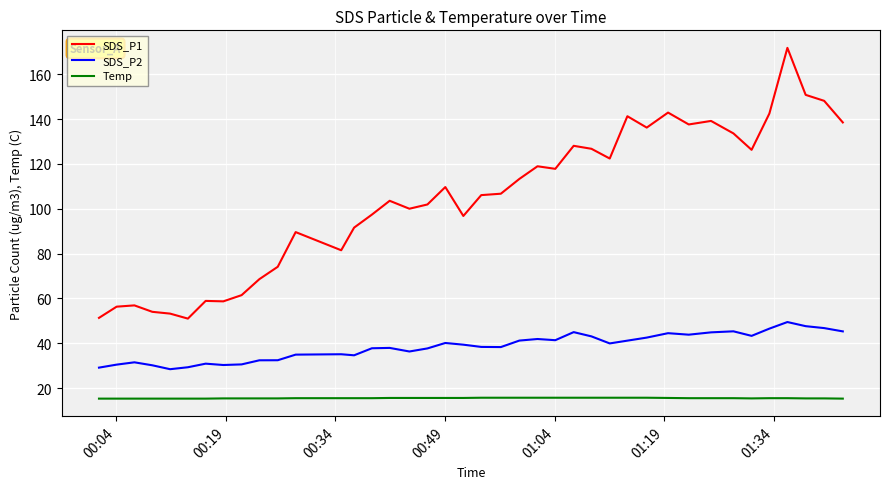

What is the difference between the maximum and minimum values in the SDS_P1 series?

120.8